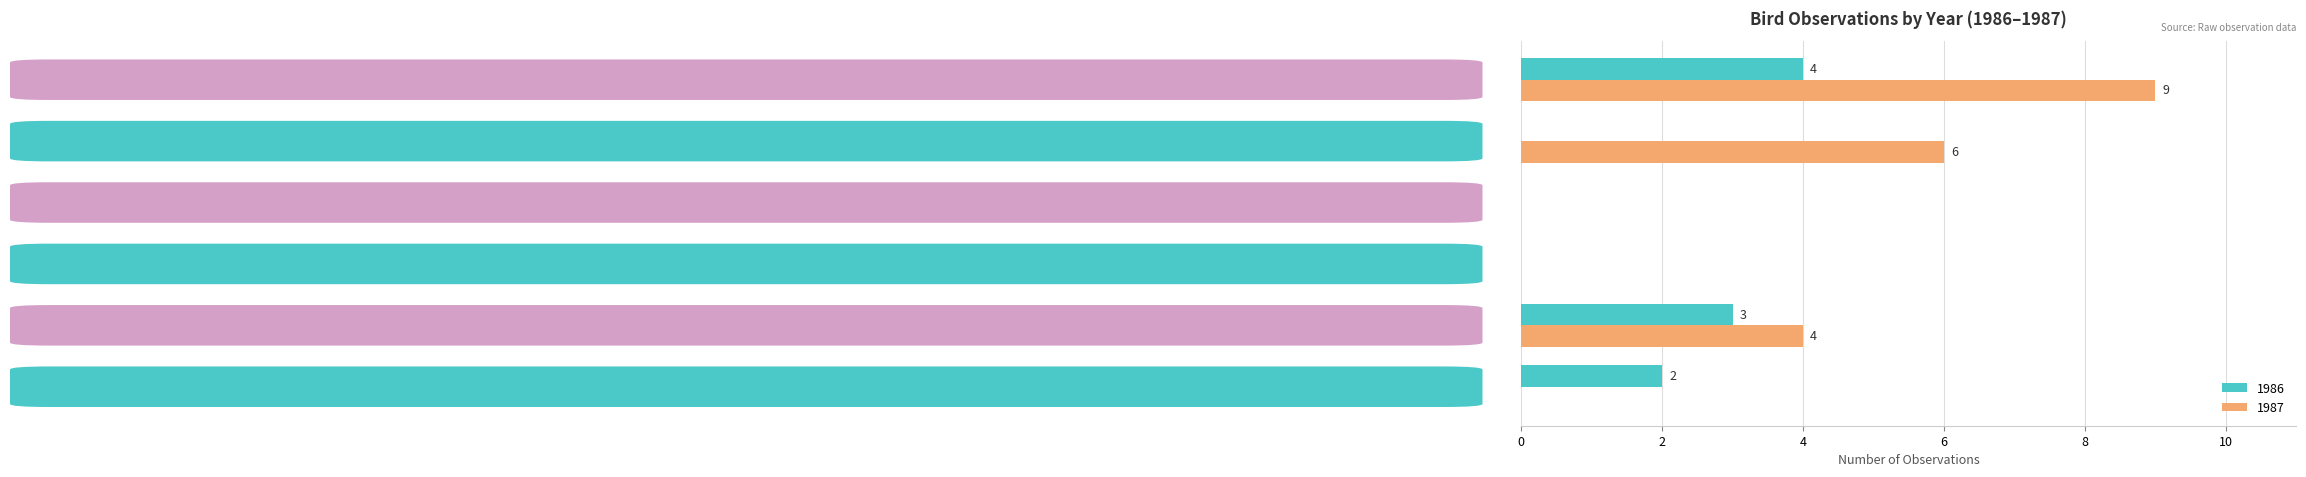

How many 1987 values are between 0 and 6?

5